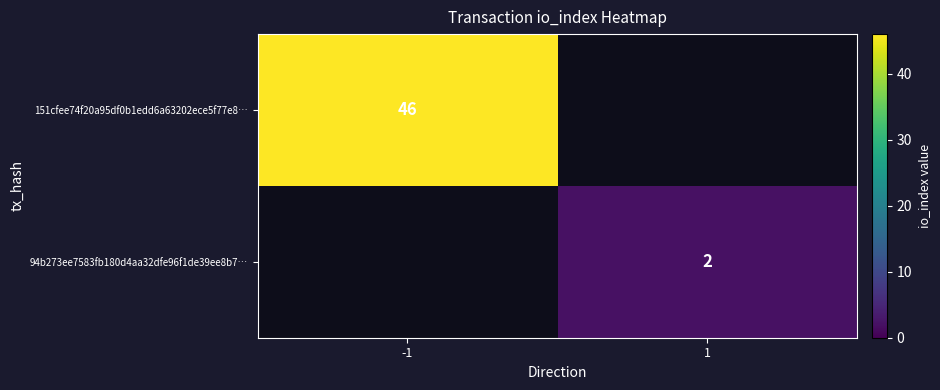

Is the value of 151cfee74f20a95df0b1edd6a63202ece5f77e8… at -1 greater than the value of 94b273ee7583fb180d4aa32dfe96f1de39ee8b7… at 1?

Yes